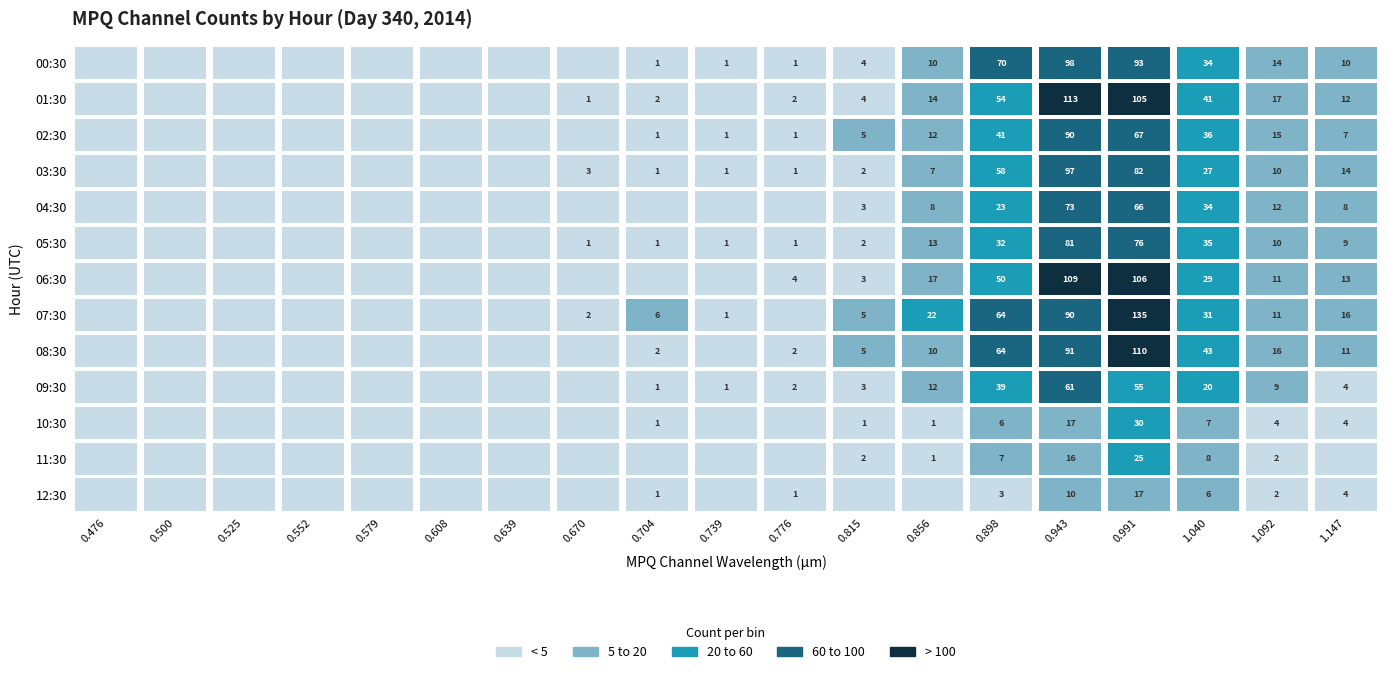

Which series has the largest total across all categories?

07:30